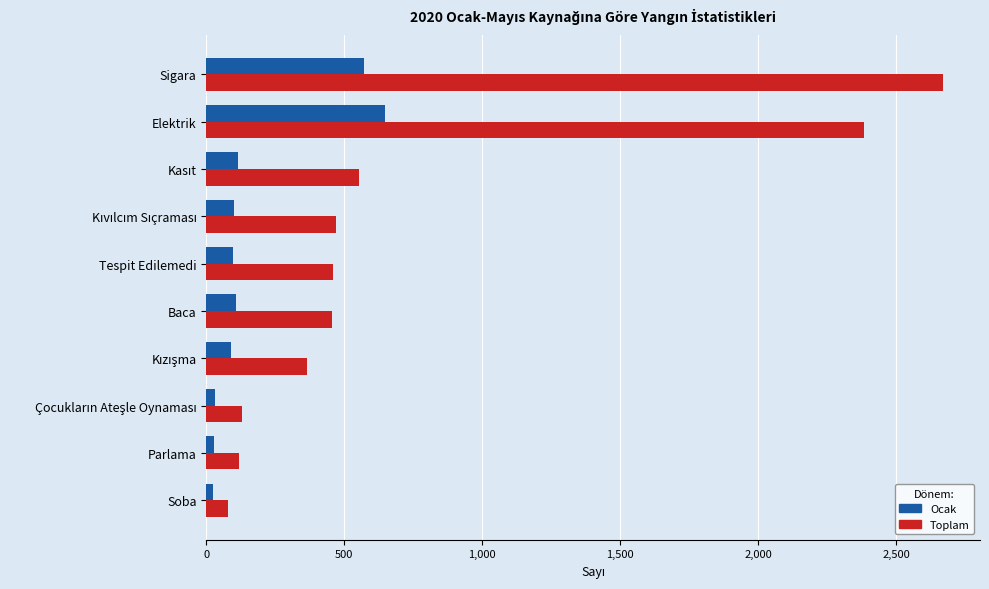

What is the maximum value for Toplam?

2670